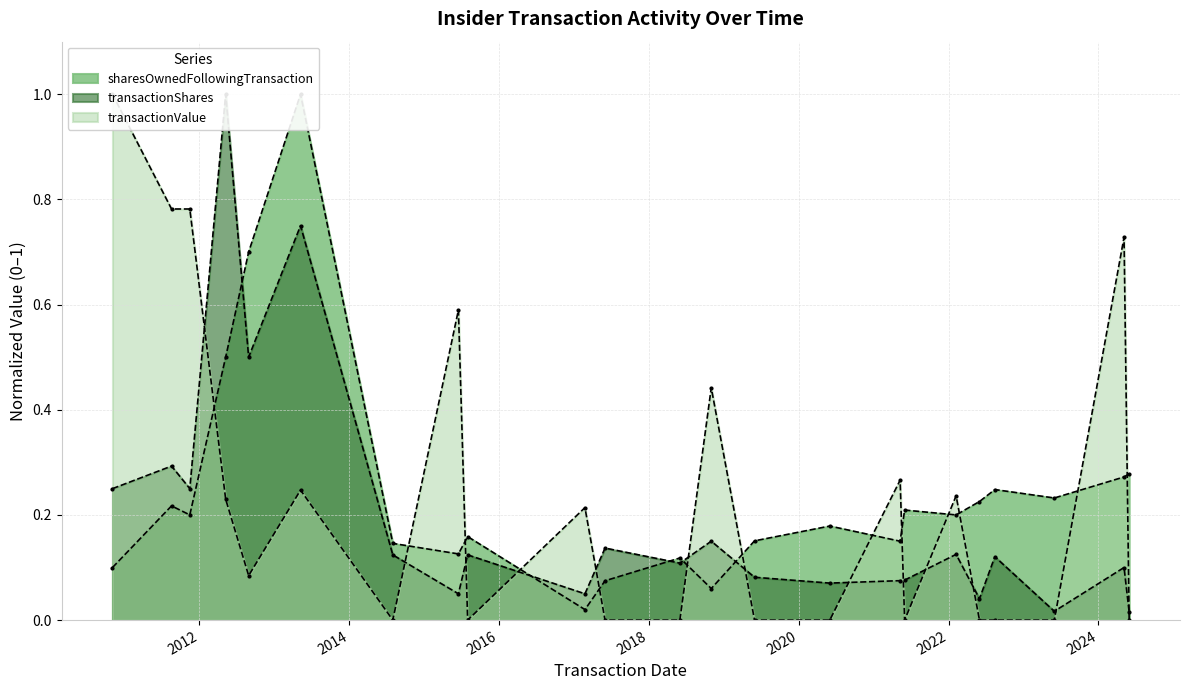

What is the label of the 8th point from the right?

2021-05-10